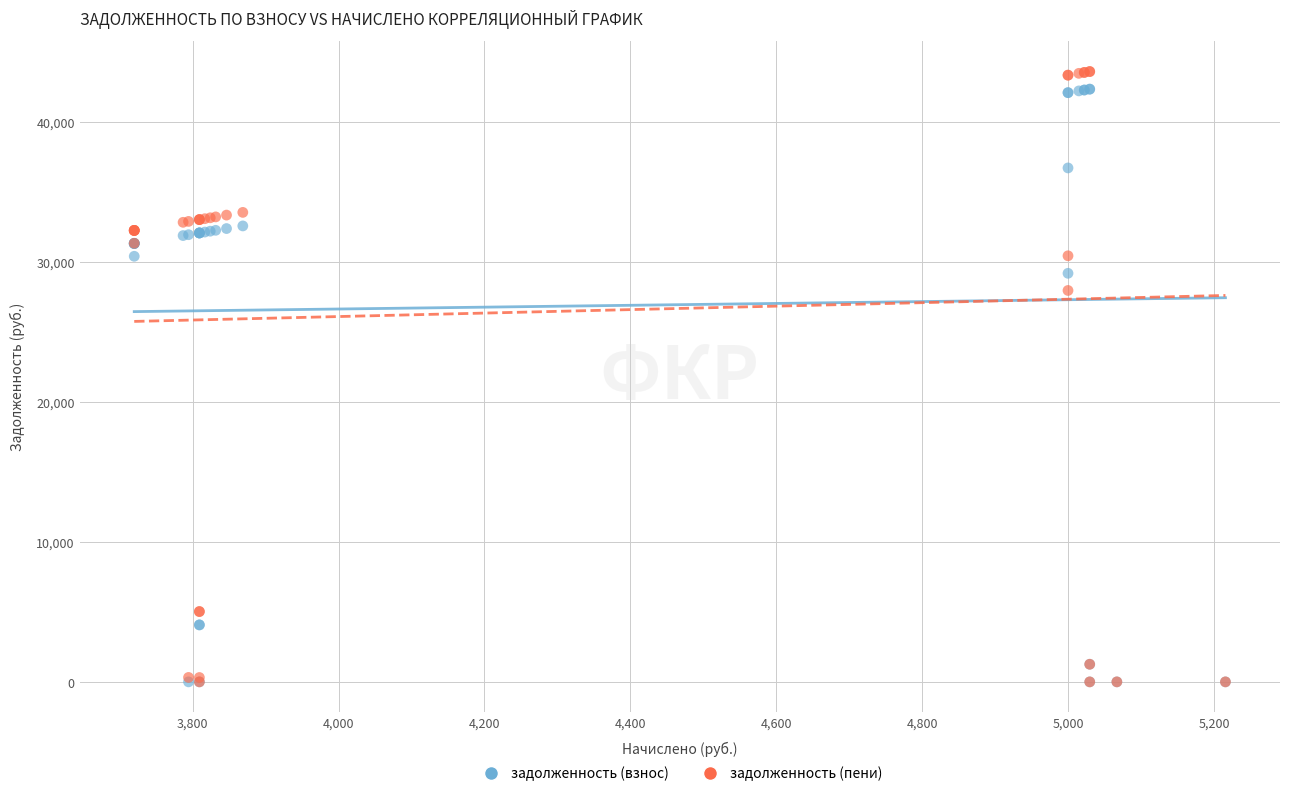

Which series reaches the maximum Y coordinate?

задолженность (пени)